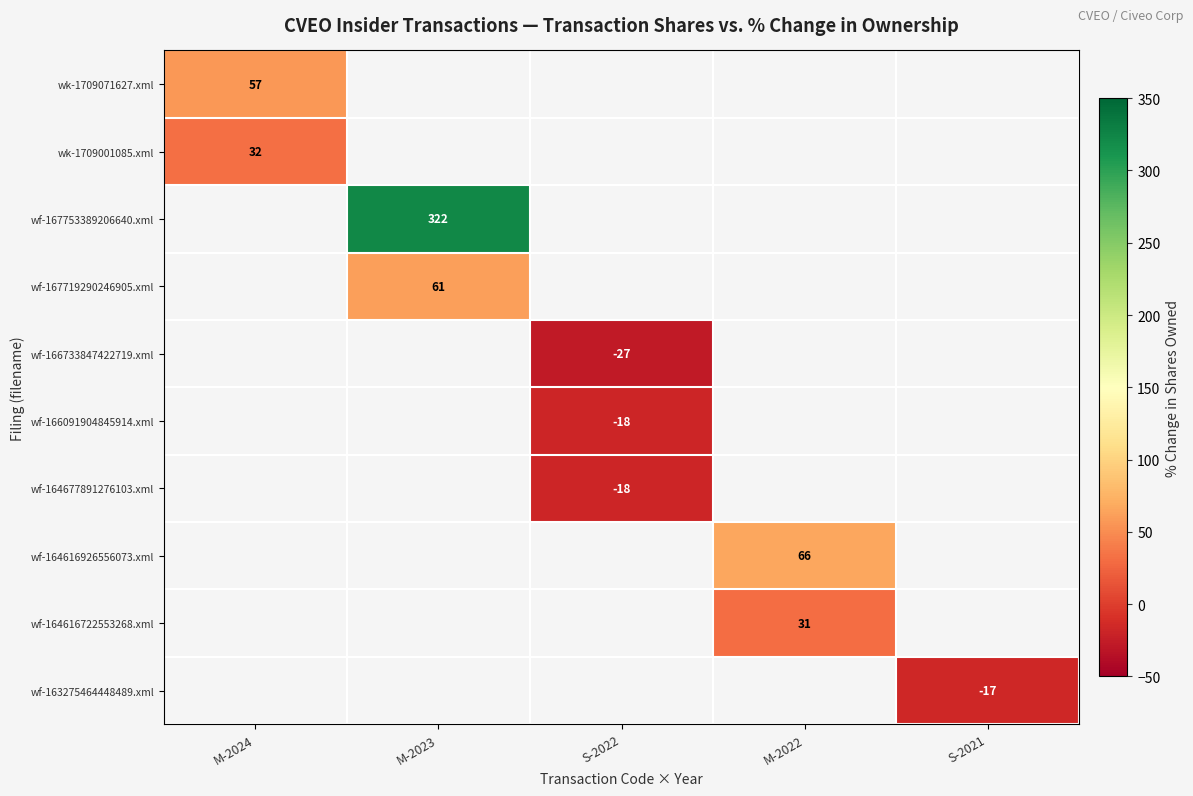

The value of wf-163275464448489.xml at S-2021 is -7. True or false?

False